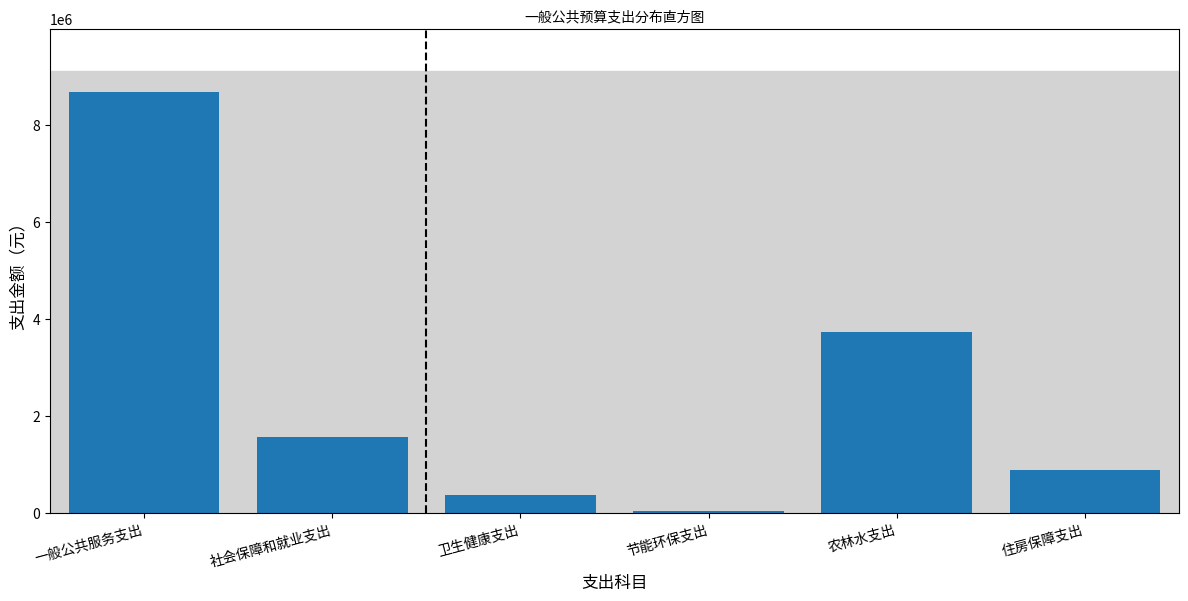

Reading left to right, list all the values displayed in this chart.

8679467.1	1561168.0	369557.1	36000.0	3720034.0	890144.6